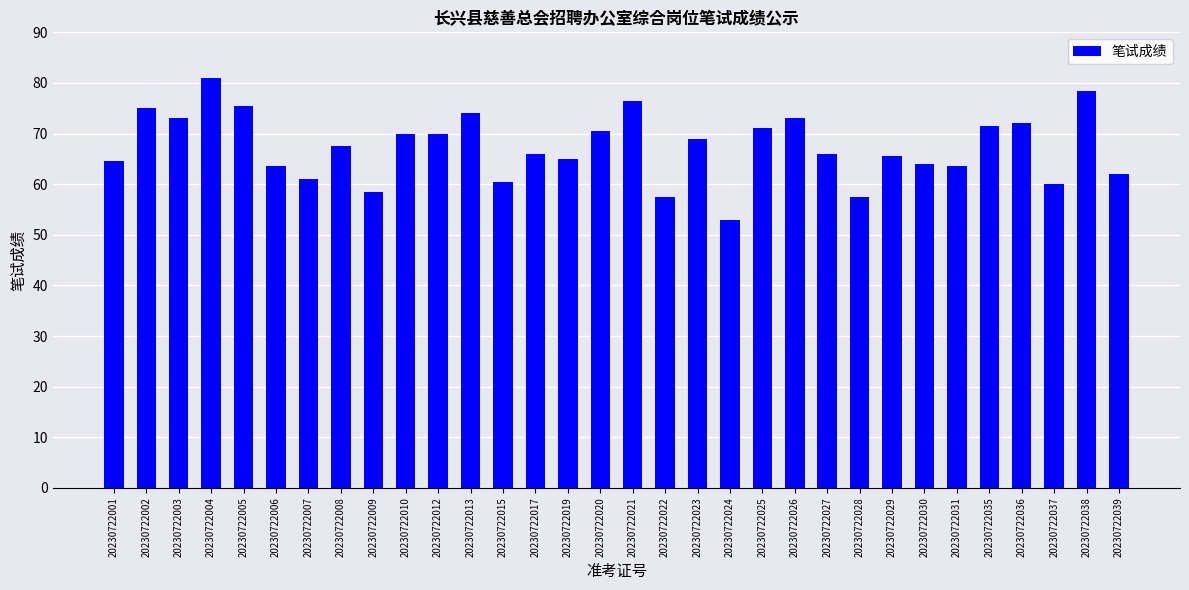

Count the number of categories in the chart.

32